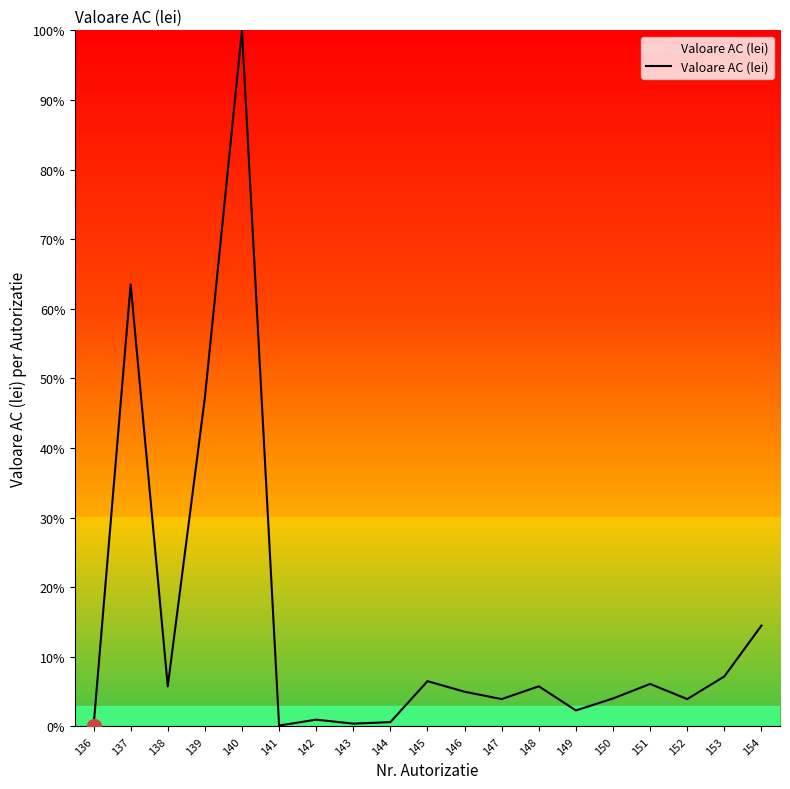

What is the greatest value displayed?

100.0